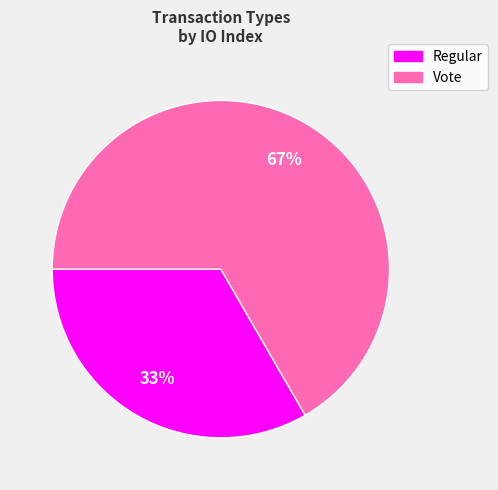

Does any single category account for the majority?

Yes